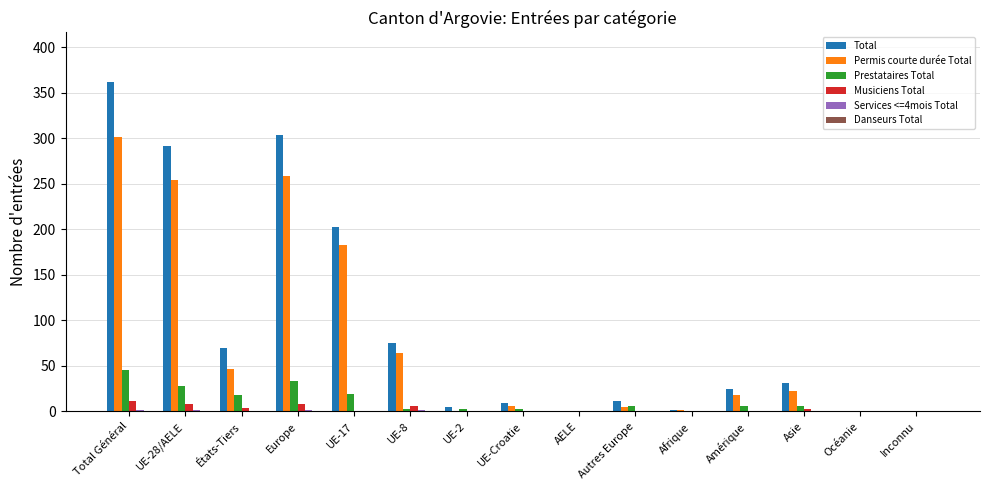

True or false: Permis courte durée Total has a value of -198 at Inconnu.

False